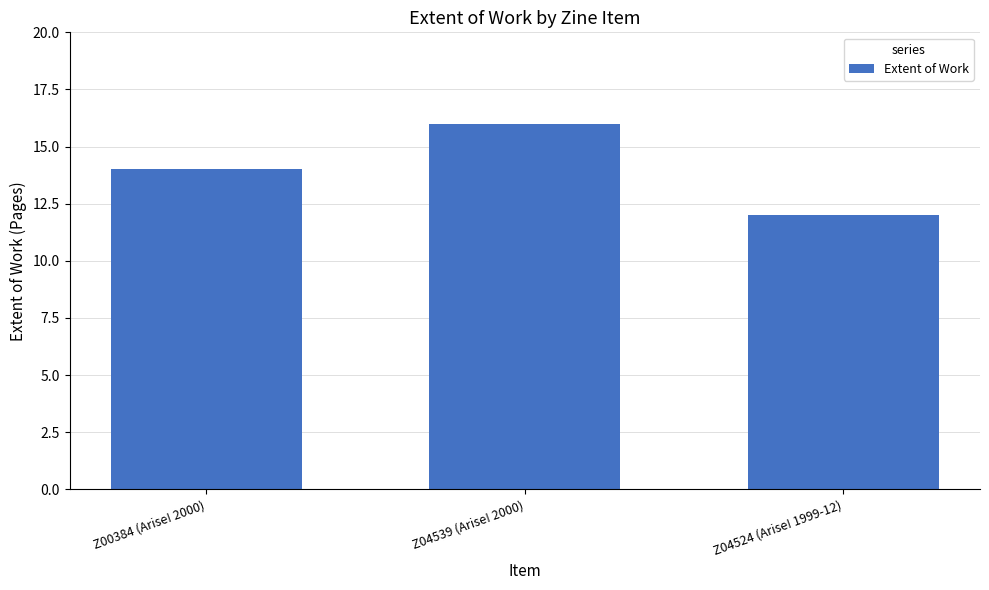

What is the change in value from Z00384 (Arise! 2000) to Z04524 (Arise! 1999-12)?

-2